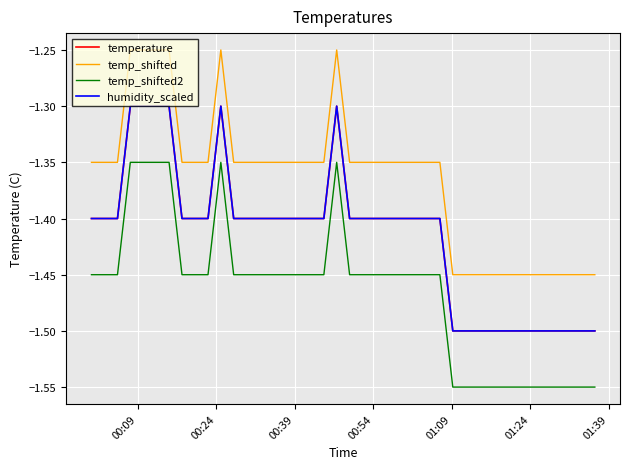

List the series in order of their peak value, lowest first.

temp_shifted2, temperature, humidity_scaled, temp_shifted